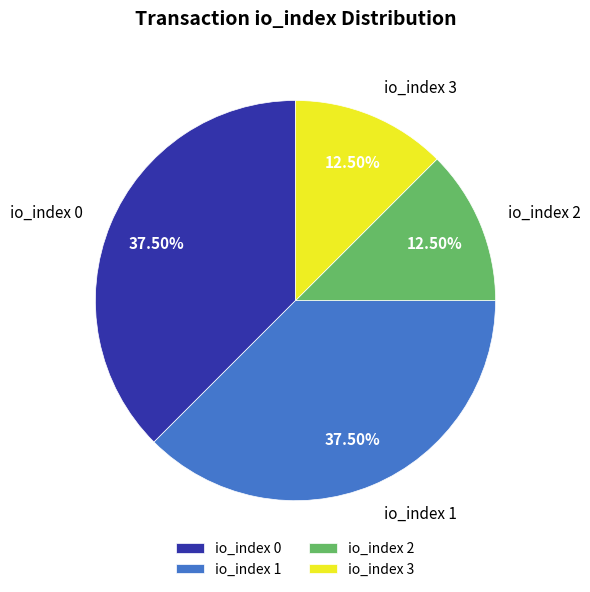

To the nearest percent, what is the difference between the largest and smallest slice percentages?

25%